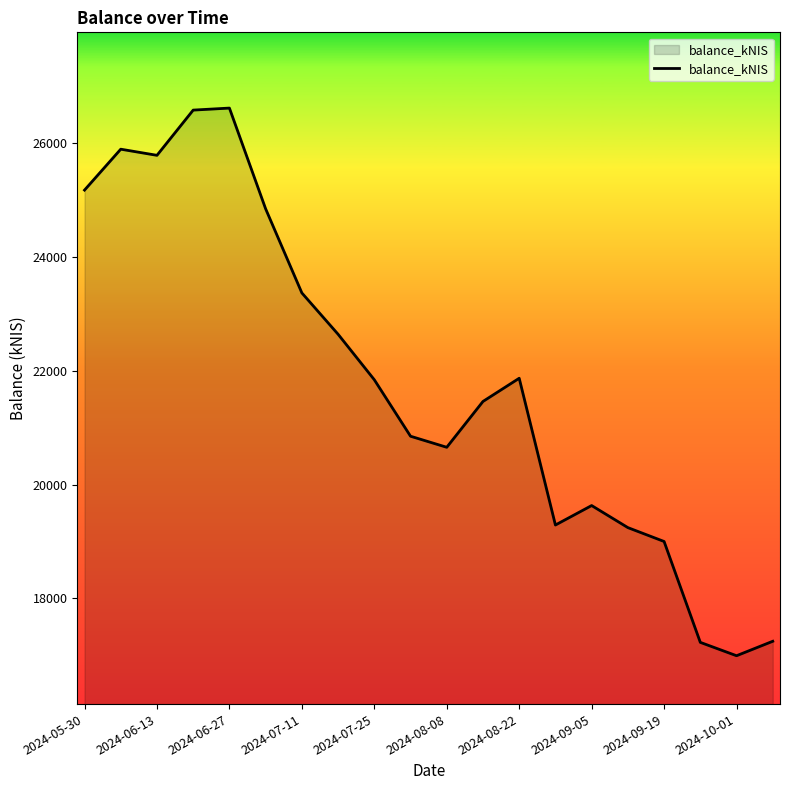

What is the difference between the maximum and minimum values?

9621.3